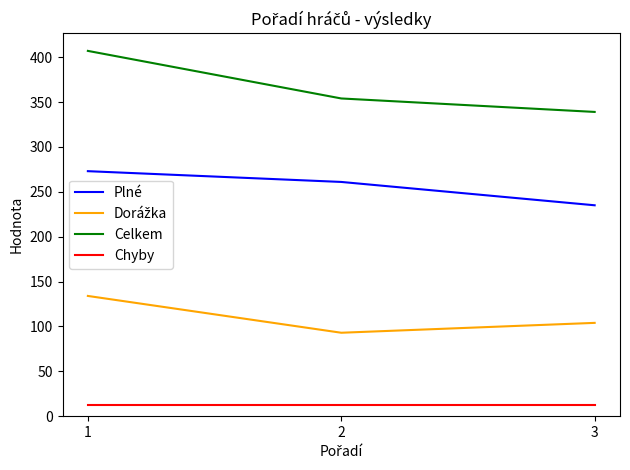

List the labels in order of Celkem value, largest first.

1, 2, 3